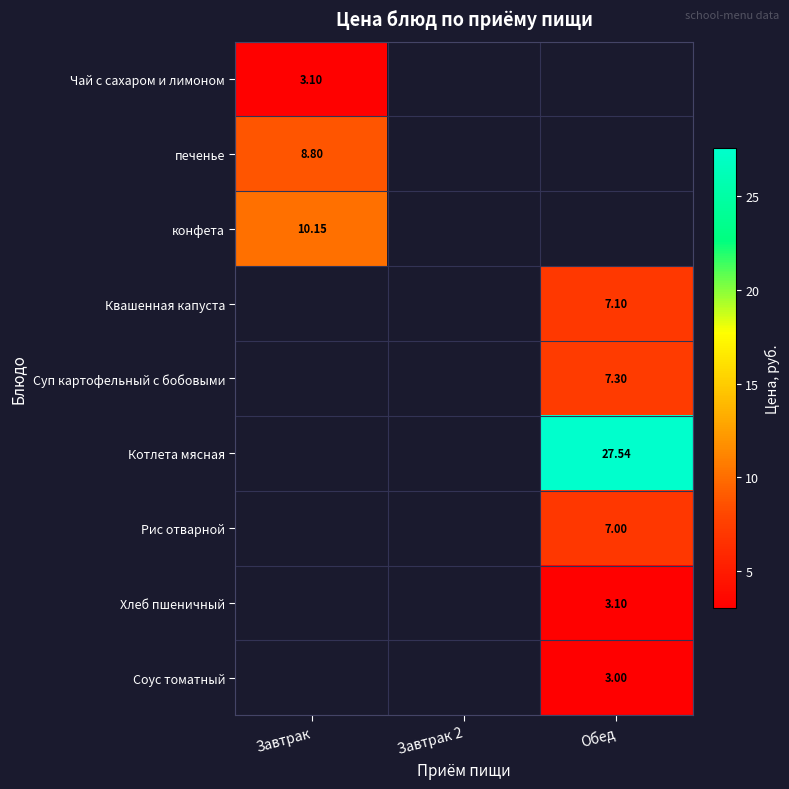

What is the minimum value for конфета?

10.2